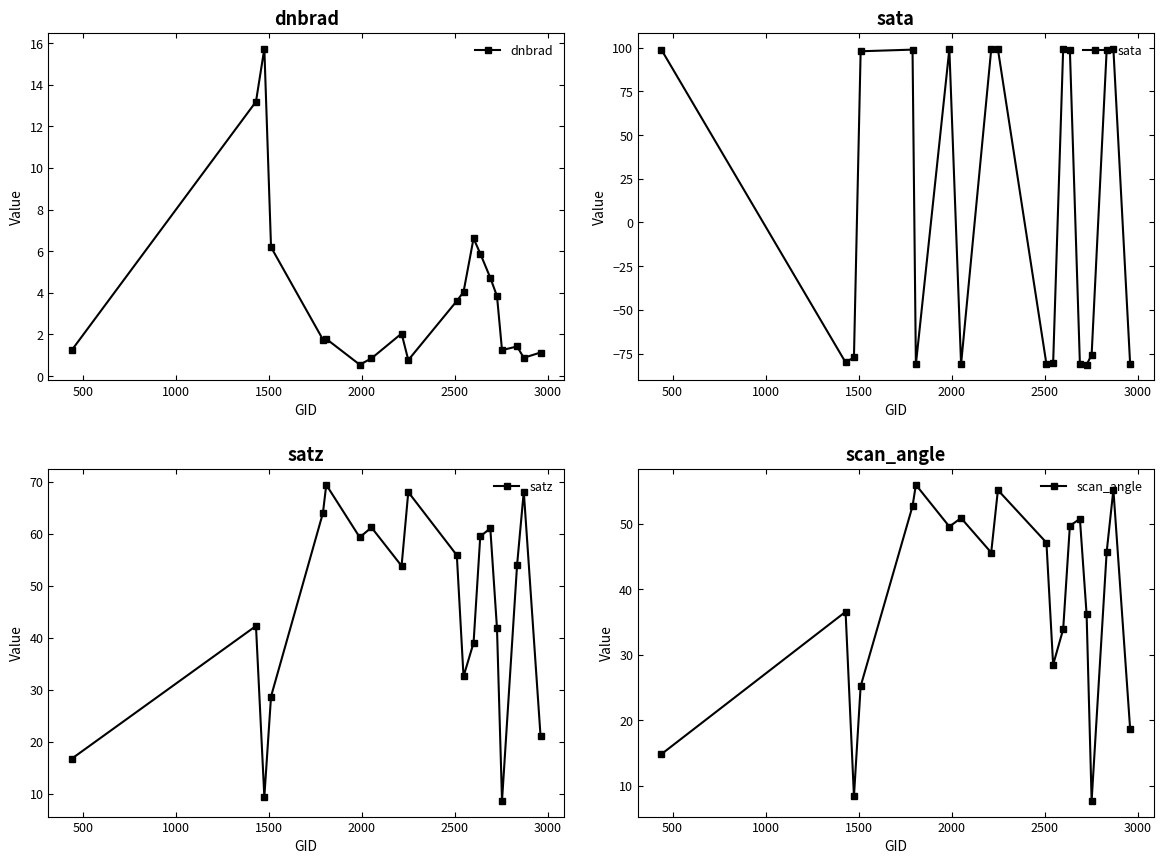

What is the highest value of the satz series?

69.4